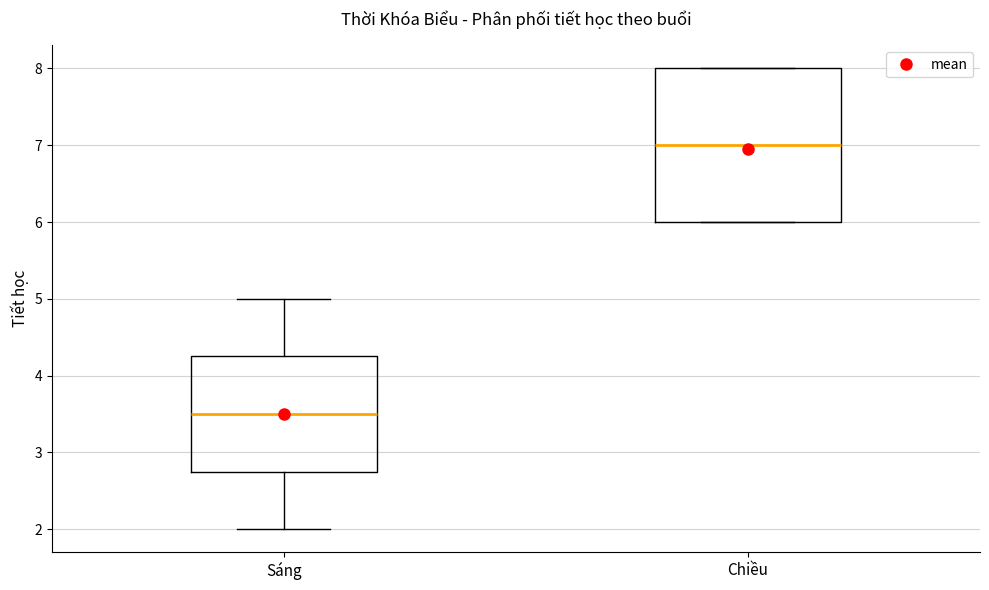

Which box is the tallest, from its lower edge to its upper edge?

Chiều